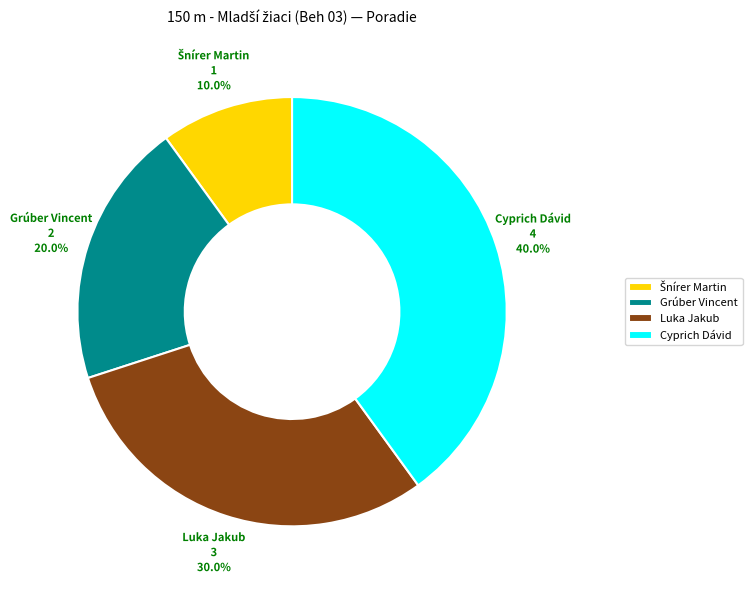

The Luka Jakub slice represents 30% of the pie. True or false?

True